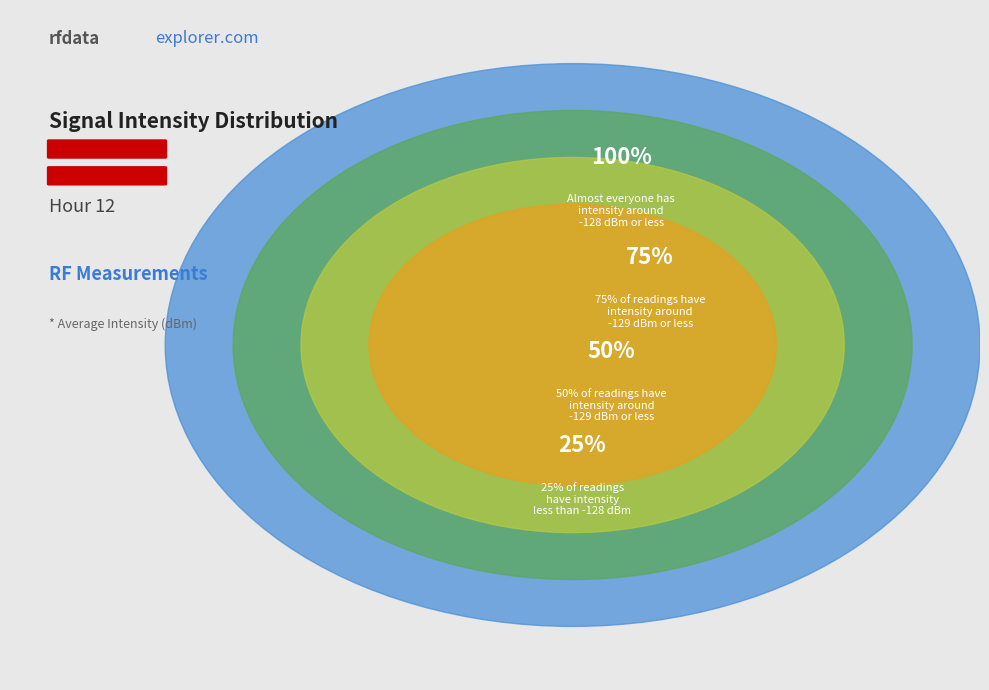

Is there a majority slice in this chart?

No